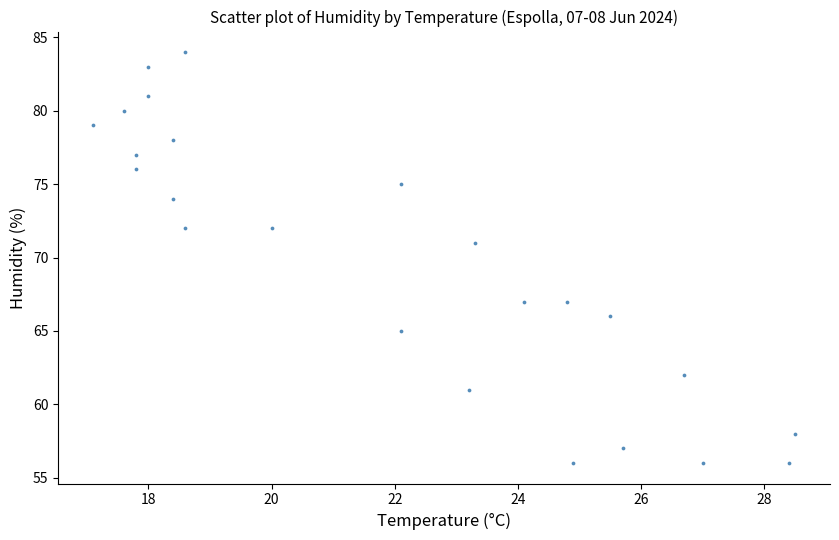

What is the range of Y values (max minus min)?

28